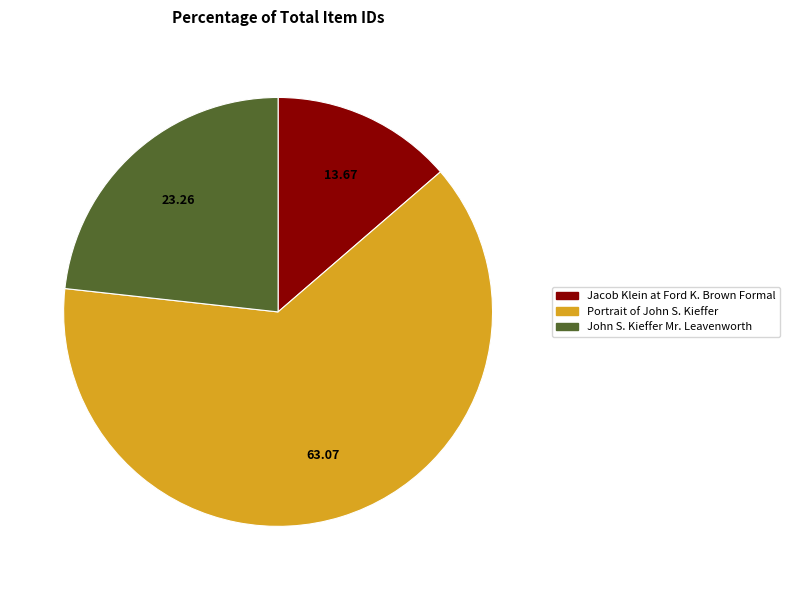

Between Jacob Klein at Ford K. Brown Formal and Portrait of John S. Kieffer, which is larger?

Portrait of John S. Kieffer